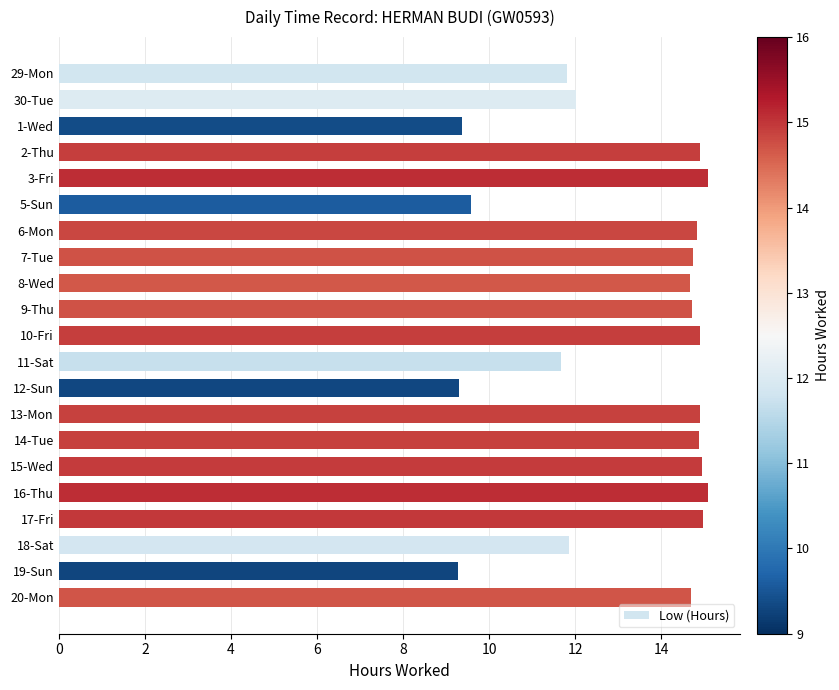

Count the values in the range 11 to 14.

4